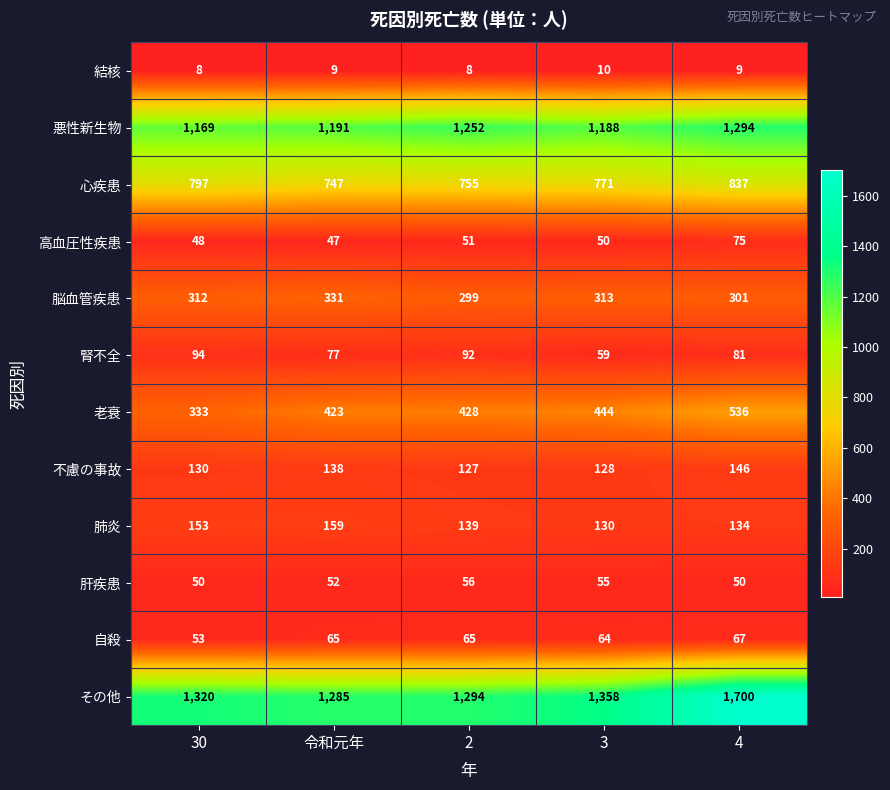

At which category is the sum across all series the highest?

4